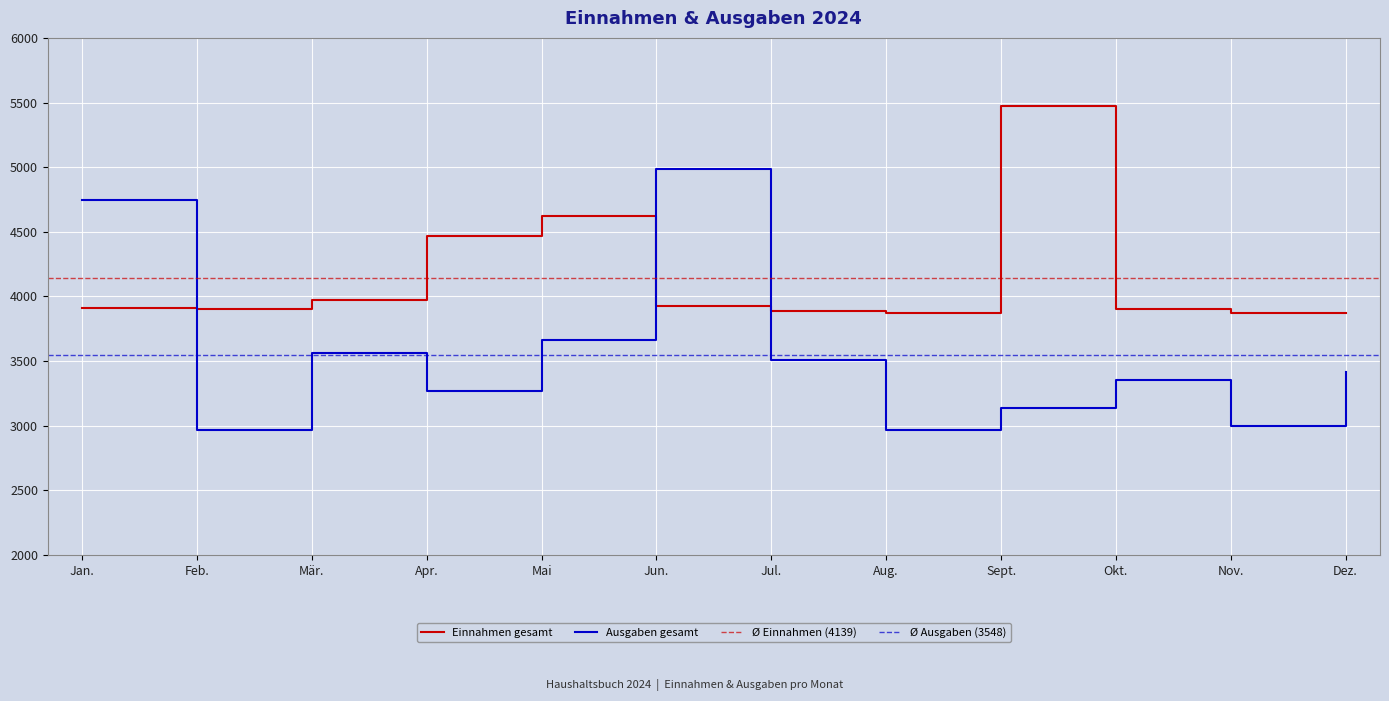

List the series in order of their overall mean, lowest first.

Ausgaben gesamt, Einnahmen gesamt